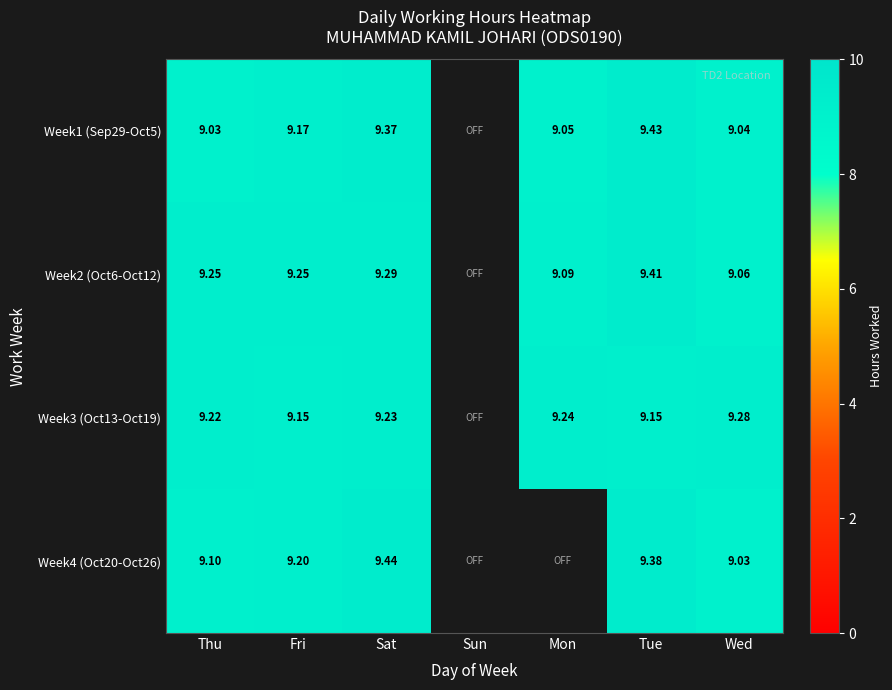

What is the difference between the maximum and minimum values in the Week3 (Oct13-Oct19) series?

9.3